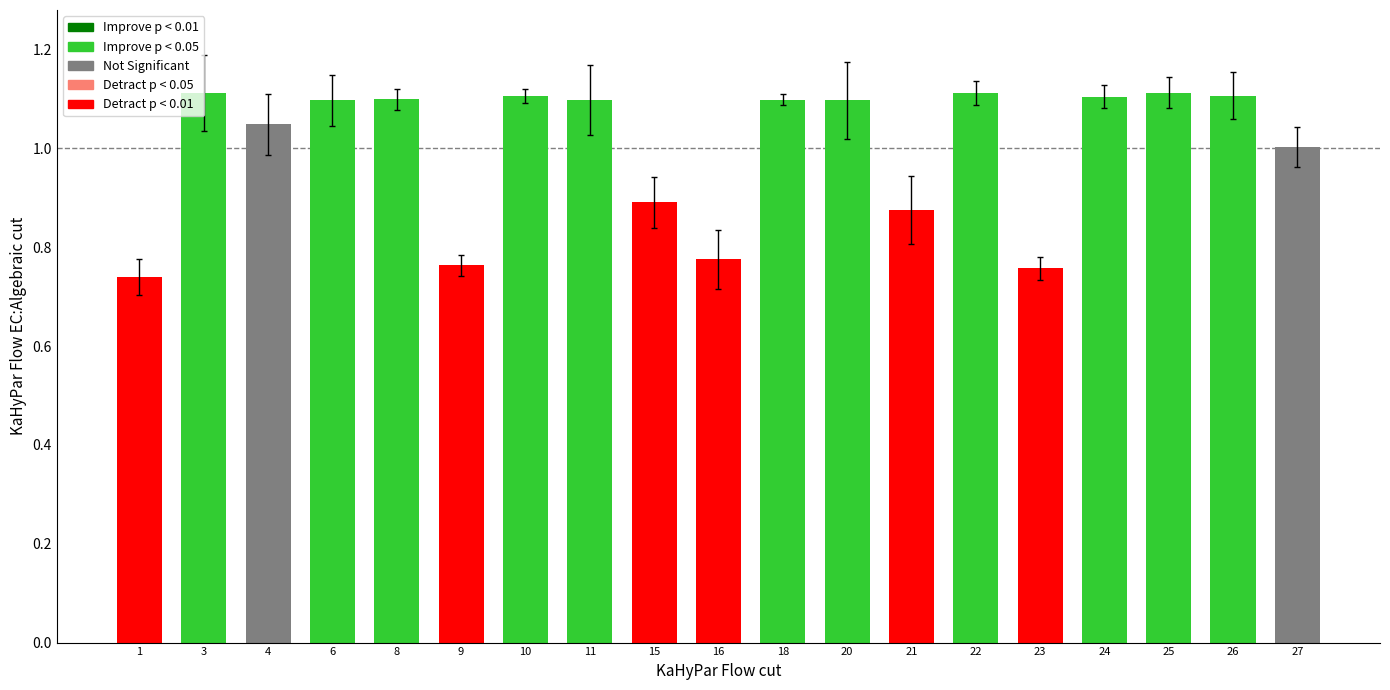

Between 21 and 8, which is larger?

8